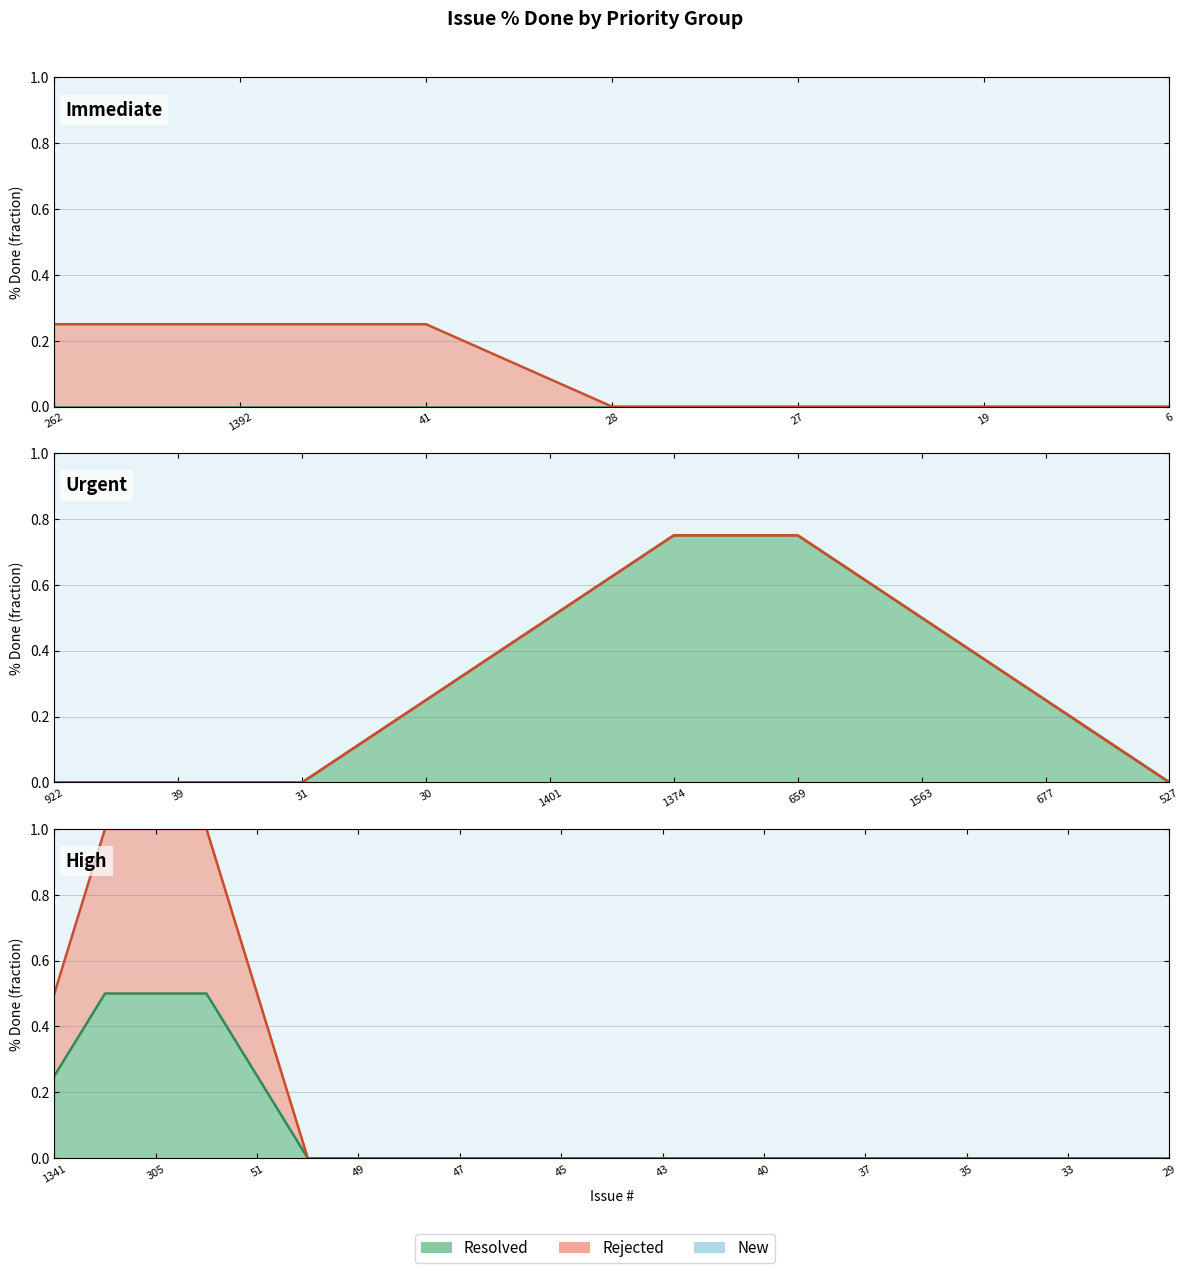

Reading left to right, extract all data points from this chart.

Resolved (line): 0.2	0.5	0.5	0.5	0.2	0.0	0.0	0.0	0.0	0.0	0.0	0.0	0.0	0.0	0.0	0.0	0.0	0.0	0.0	0.0	0.0	0.0	0.0
Rejected (line): 0.5	1.0	1.0	1.0	0.5	0.0	0.0	0.0	0.0	0.0	0.0	0.0	0.0	0.0	0.0	0.0	0.0	0.0	0.0	0.0	0.0	0.0	0.0